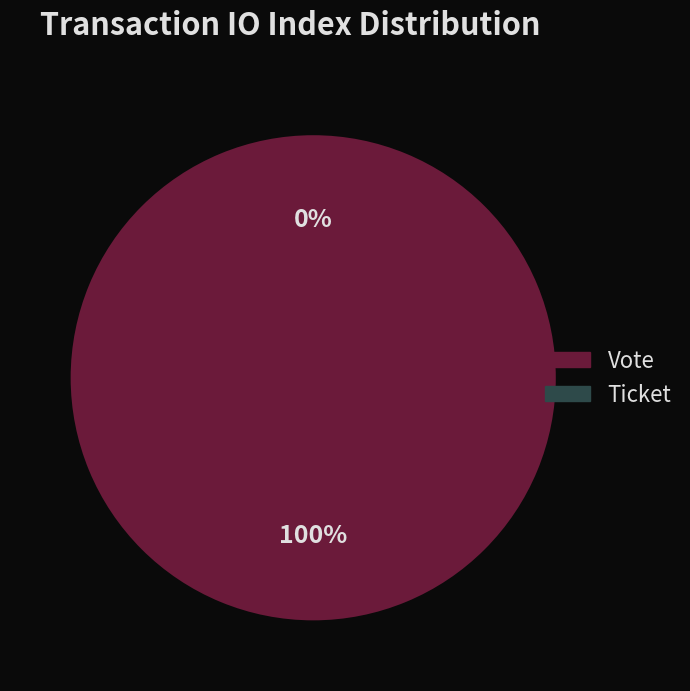

Which slice is the largest?

Vote